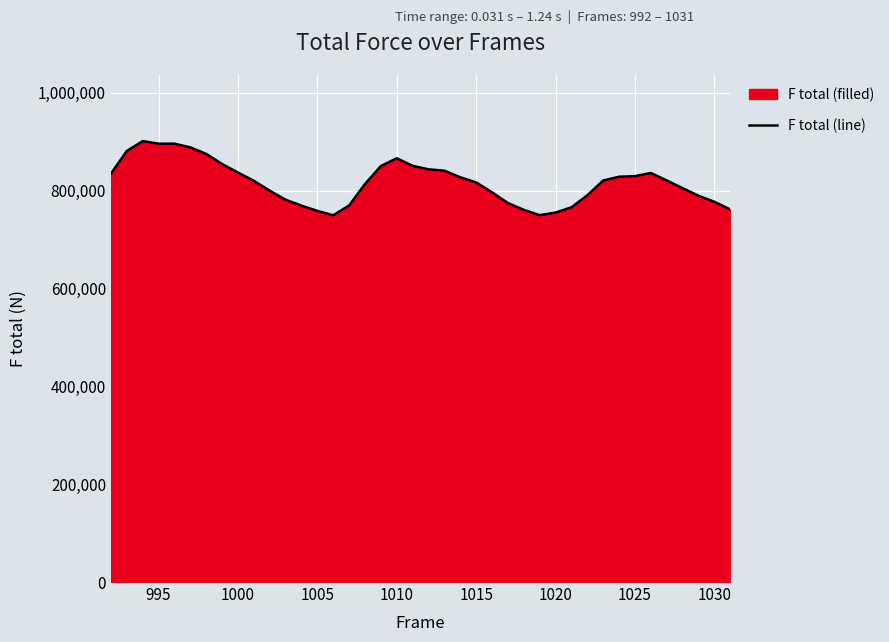

What is the maximum value shown in the chart?

901286